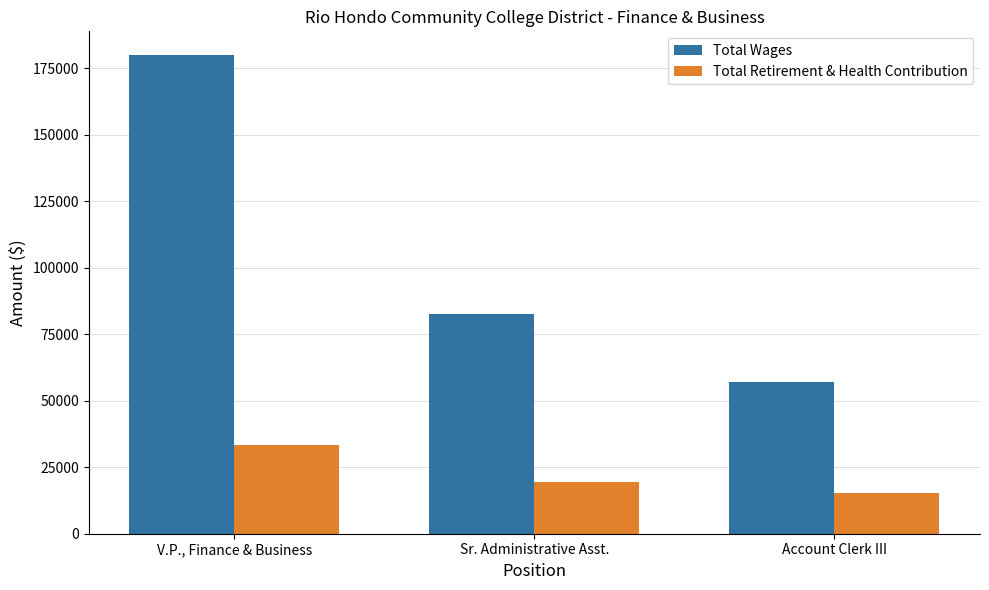

Rank the series by their average value, from lowest to highest.

Total Retirement & Health Contribution, Total Wages